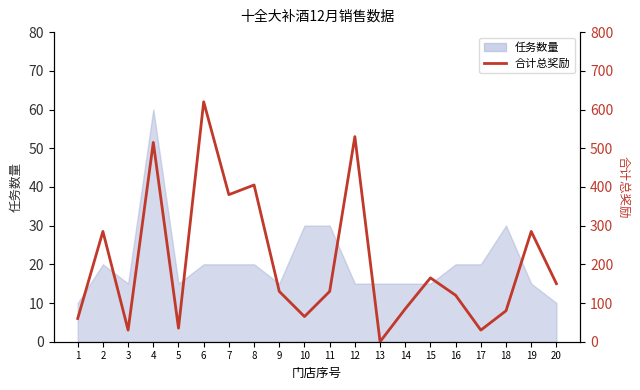

What is the change in value from 7 to 13?

-380